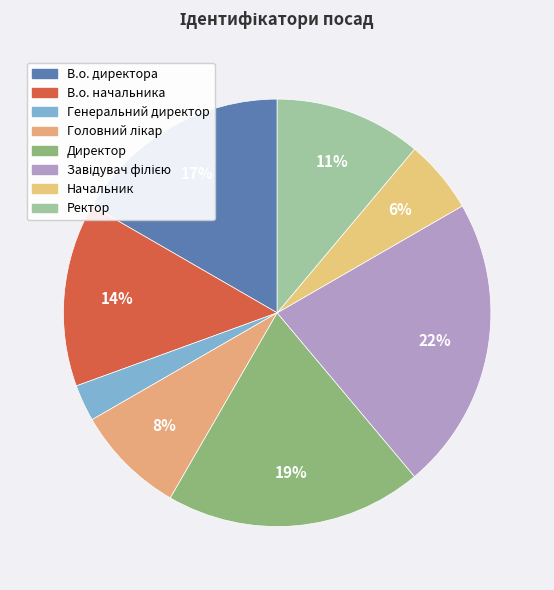

Rank the categories by value from highest to lowest.

Завідувач філією, Директор, В.о. директора, В.о. начальника, Ректор, Головний лікар, Начальник, Генеральний директор